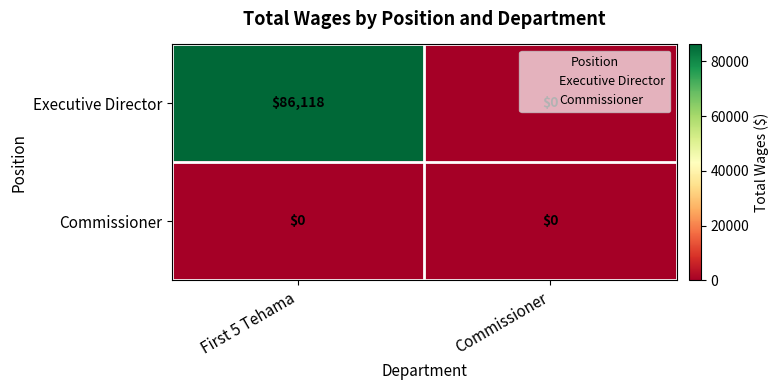

Read the Executive Director value at First 5 Tehama, to the nearest 100.

86100